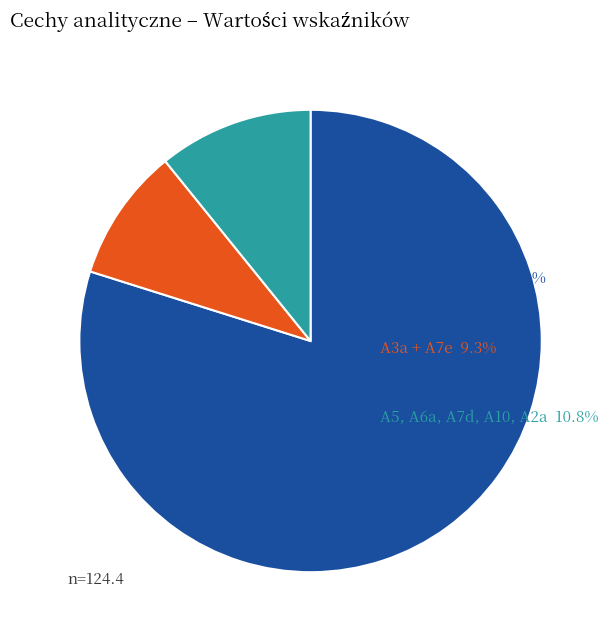

Does any single category account for the majority?

Yes